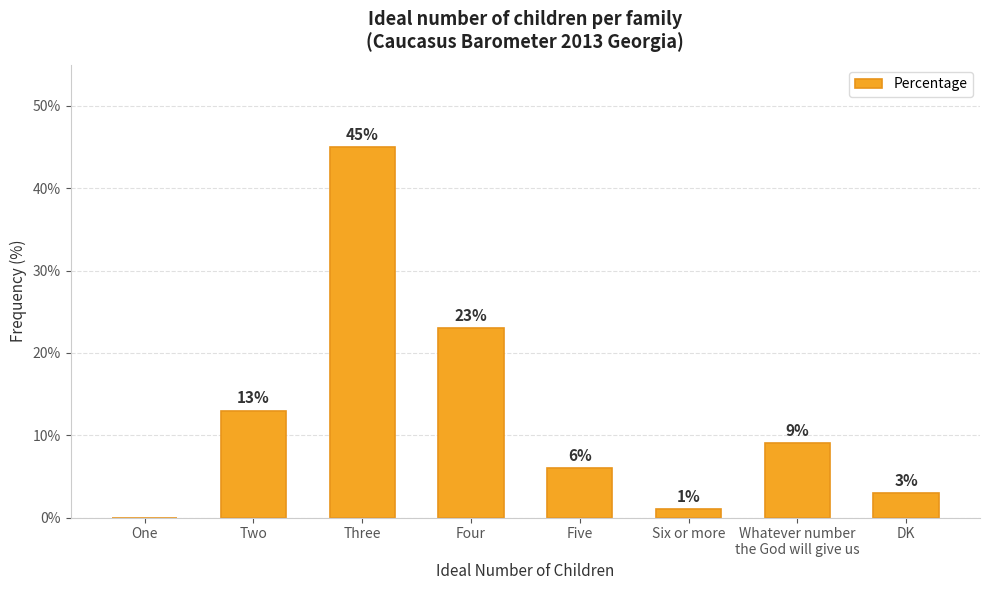

Reading left to right, transcribe all the data shown in this chart.

One=0	Two=13	Three=45	Four=23	Five=6	Six or more=1	Whatever number
the God will give us=9	DK=3